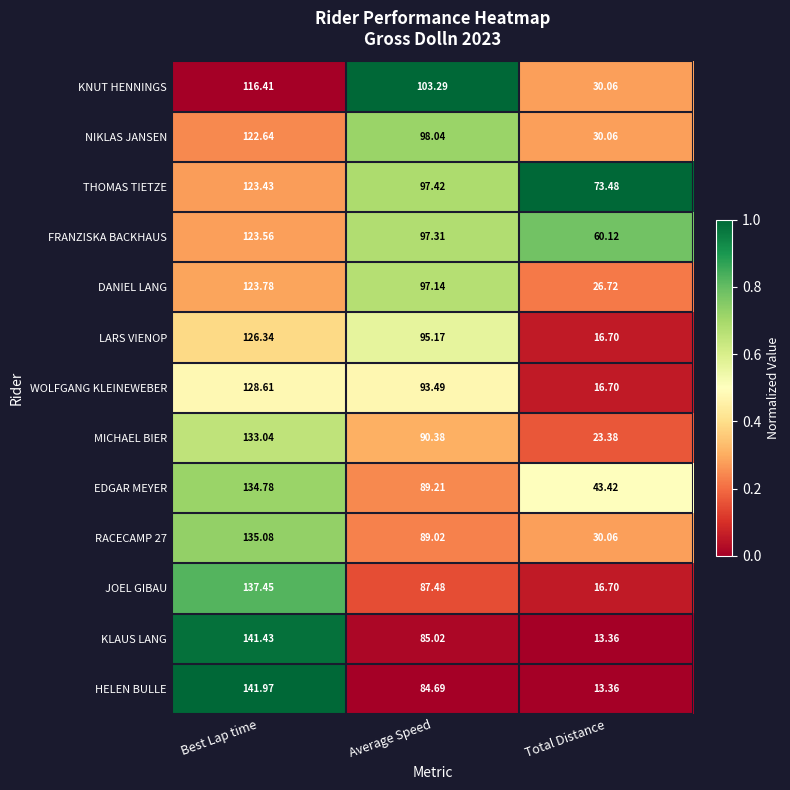

Which series changed the most between Average Speed and Total Distance?

LARS VIENOP